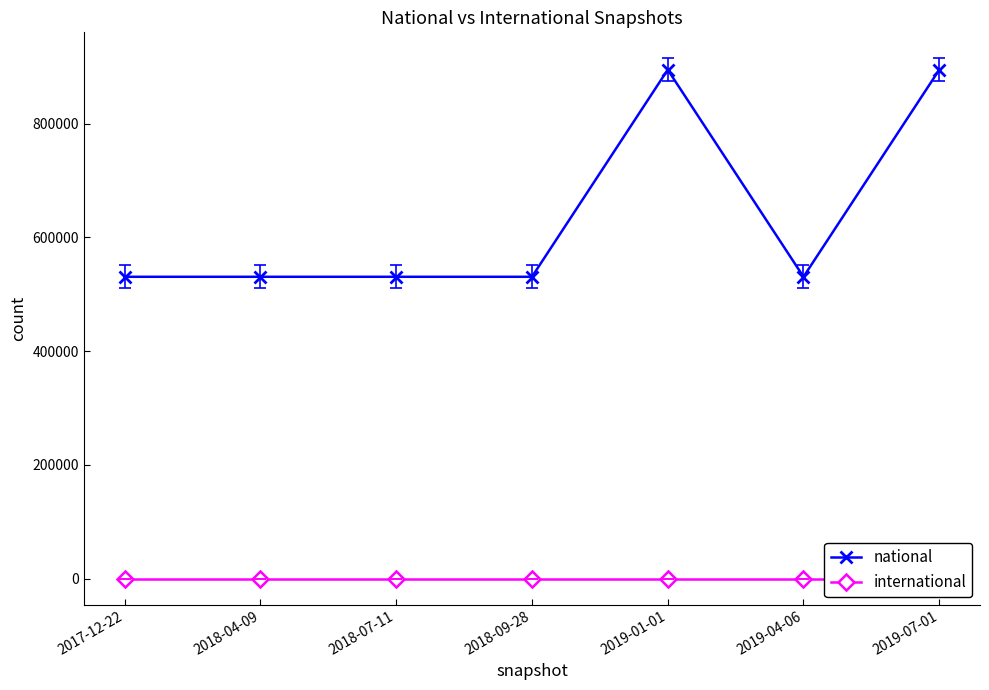

Does the chart have visible grid lines?

No